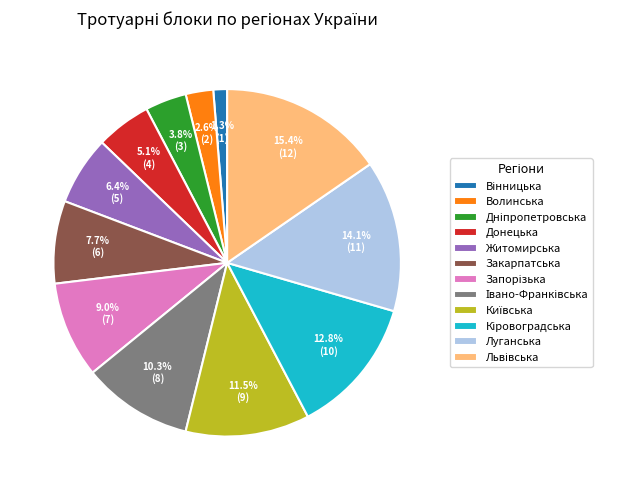

Combined, what portion of the pie is Закарпатська and Луганська?

21.8%